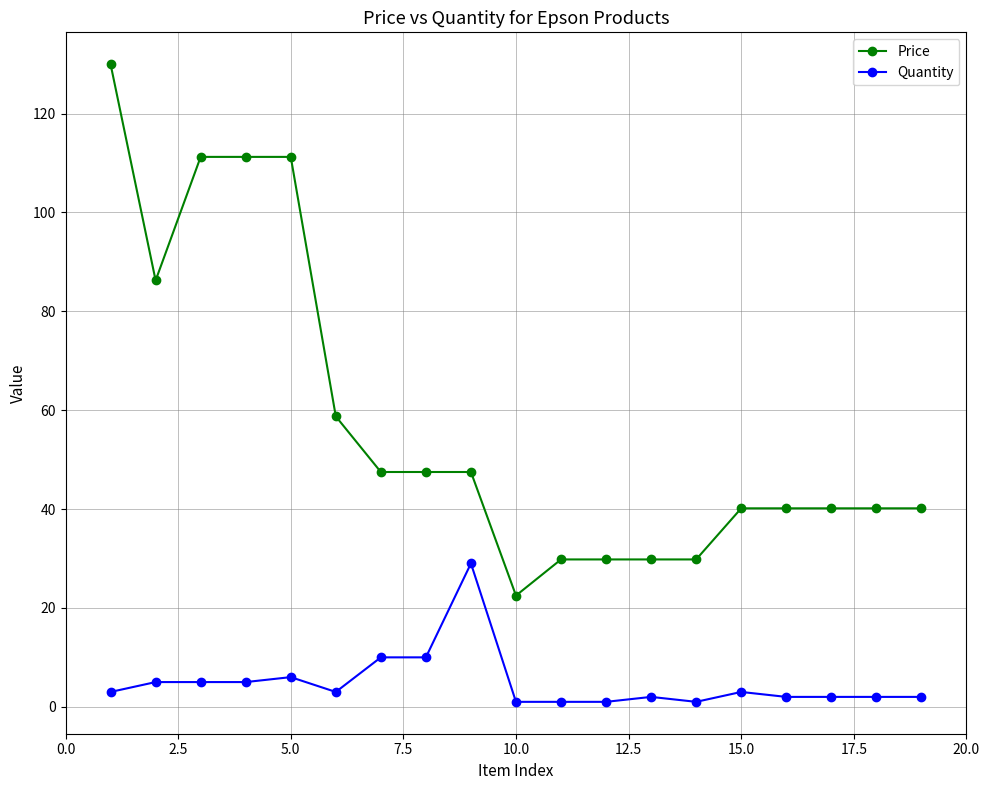

Which series has the largest range (max minus min)?

Price